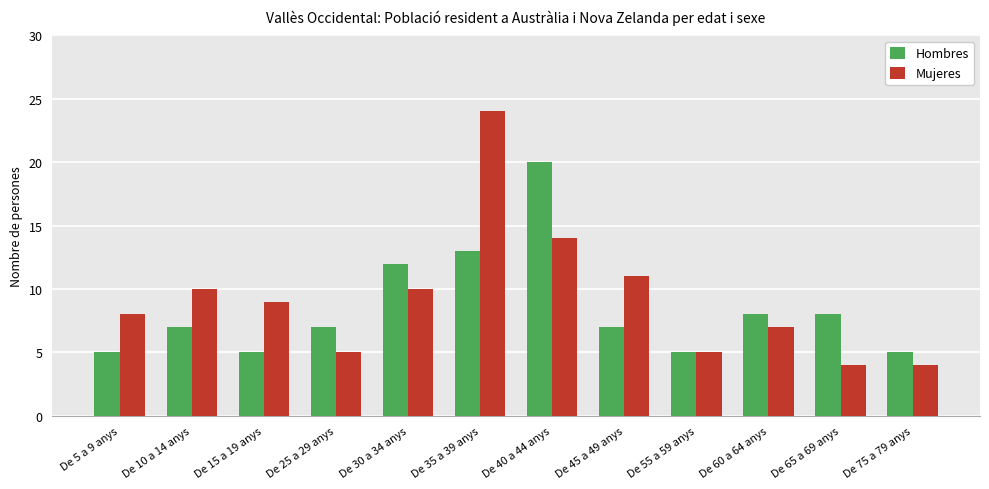

What is the total value across all series at De 45 a 49 anys?

18